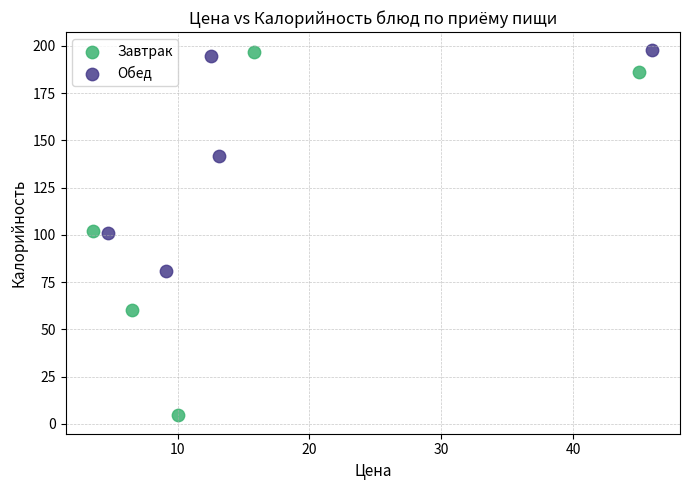

What are all the series names shown in the legend?

Завтрак, Обед